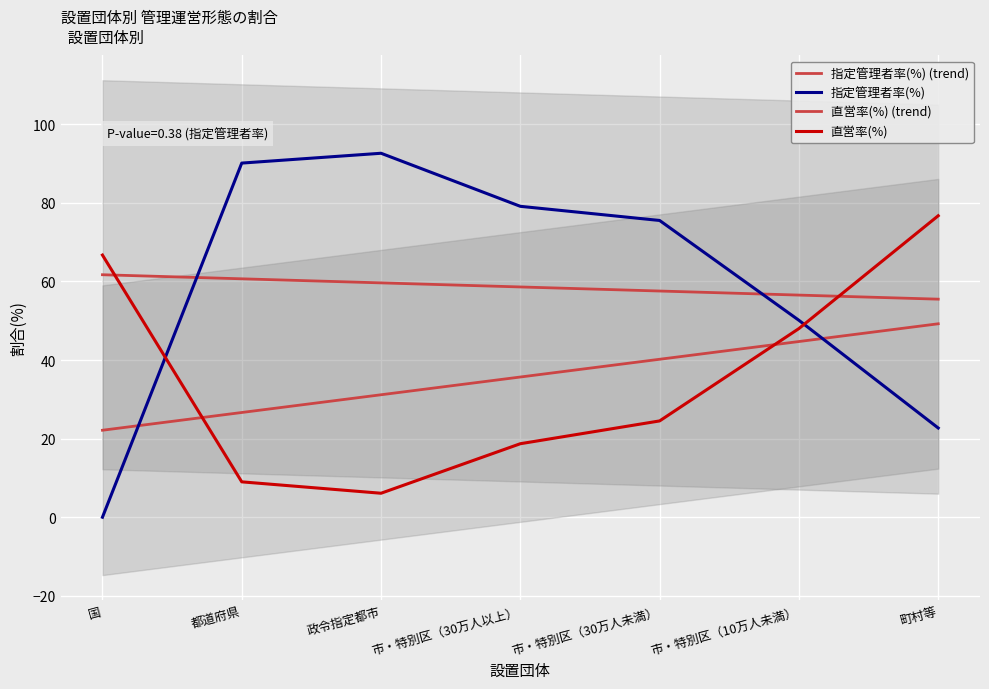

Which series has the largest total across all categories?

指定管理者率(%)